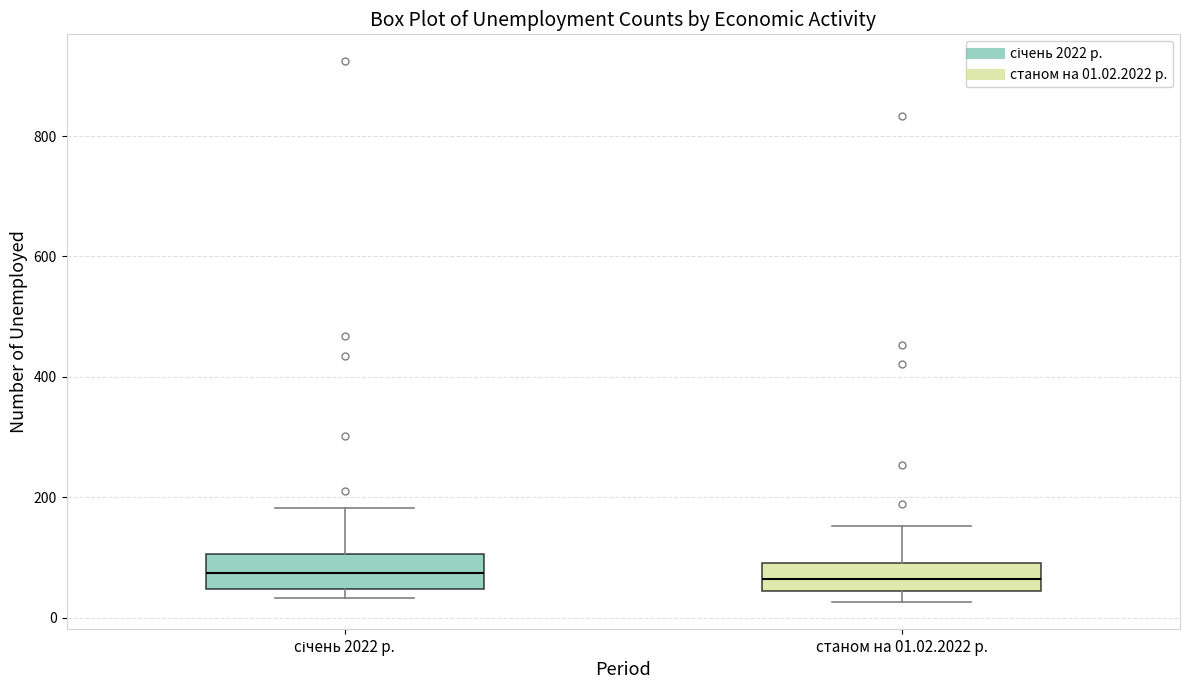

Where does the median line of the box for станом на 01.02.2022 р. sit on the y-axis? The values are not printed on the chart, so give them approximately, as read against the axis.

60